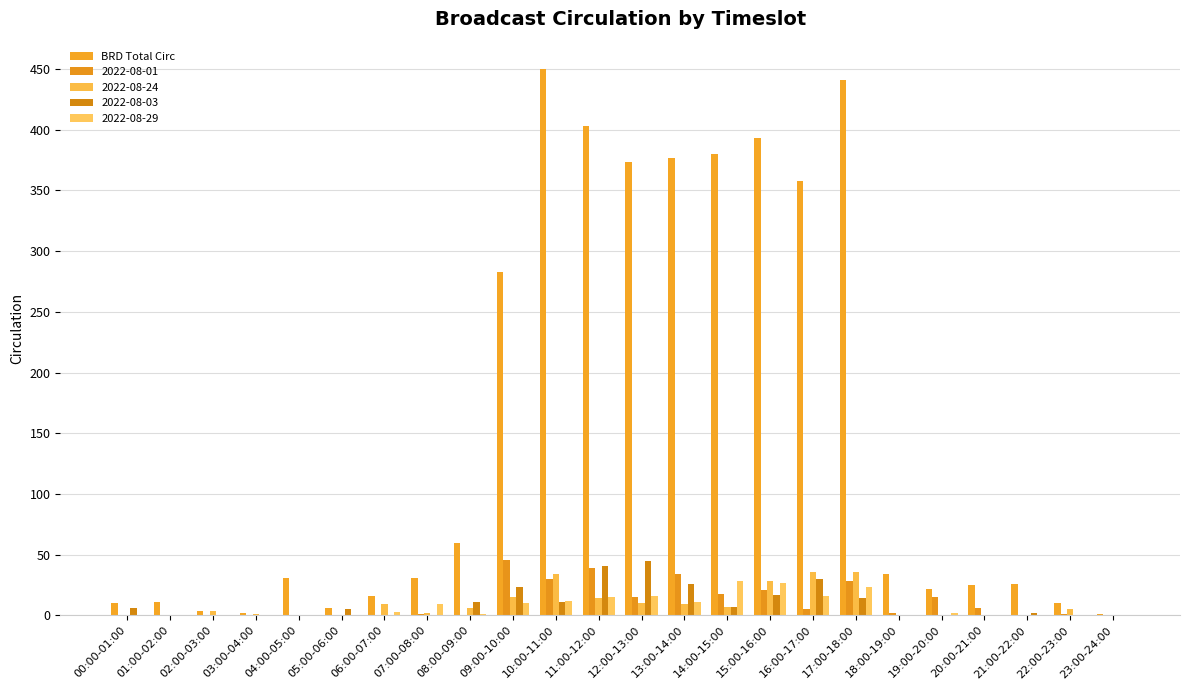

Which has a higher value, 01:00-02:00 or 09:00-10:00?

09:00-10:00